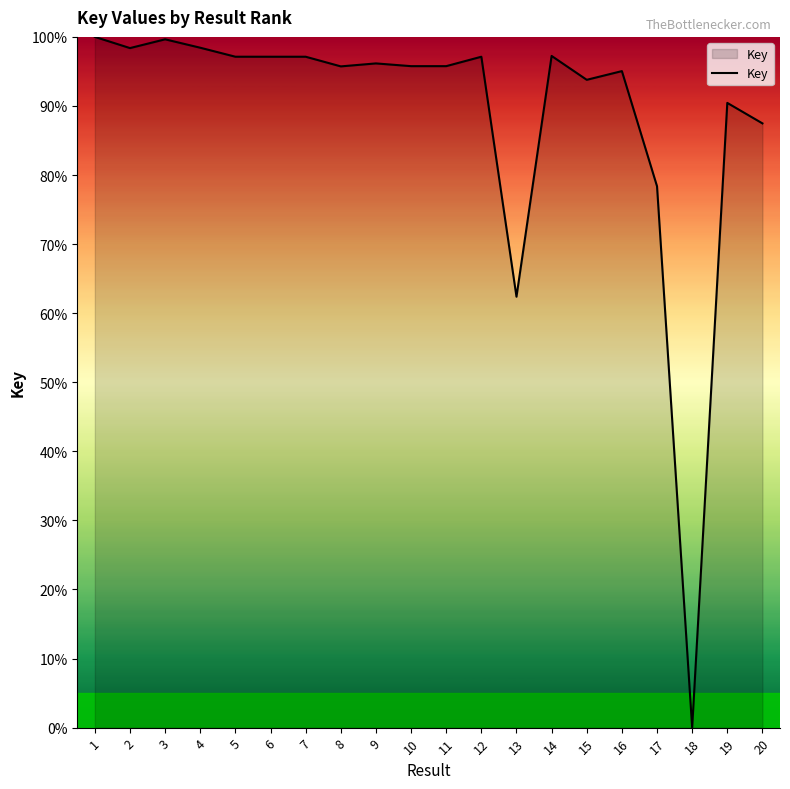

What is the difference between the second highest and minimum values?

99.6